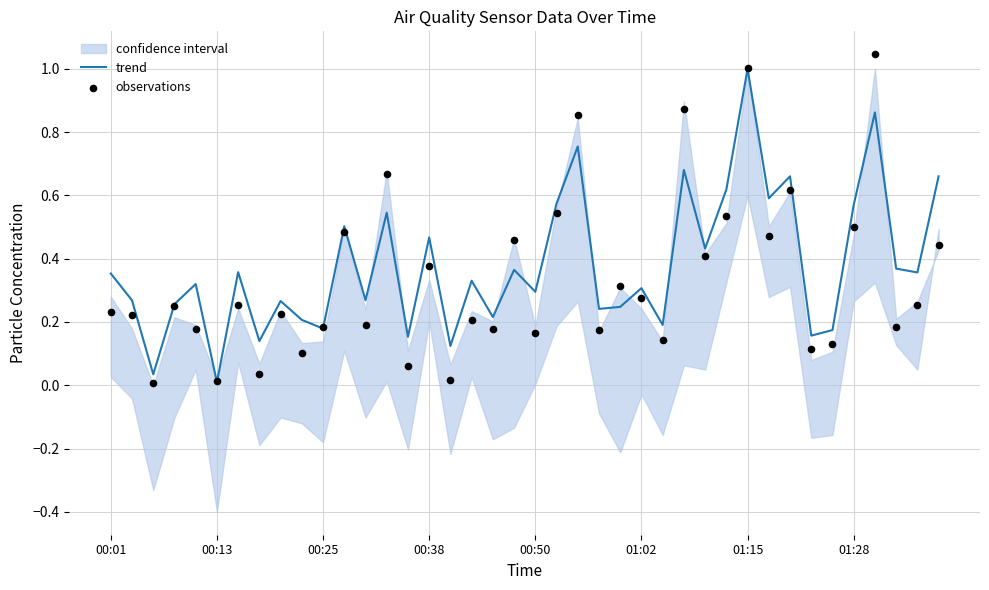

Which category has the highest value in the trend series?

01:15